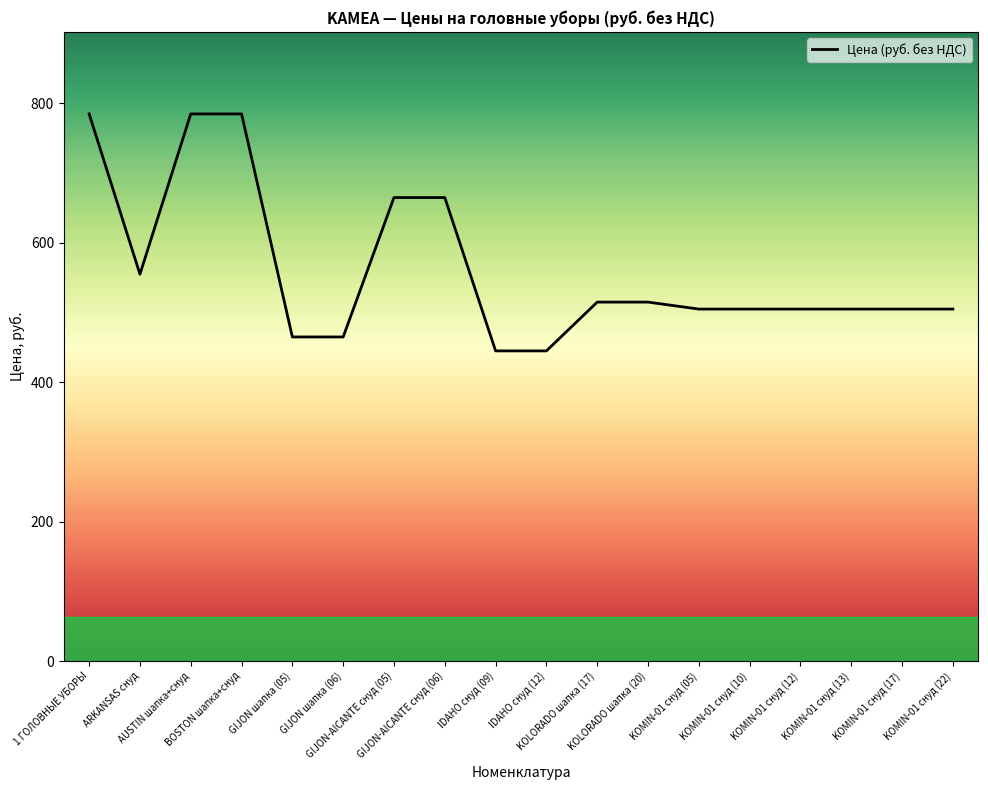

What is the difference between the maximum and minimum values?

340